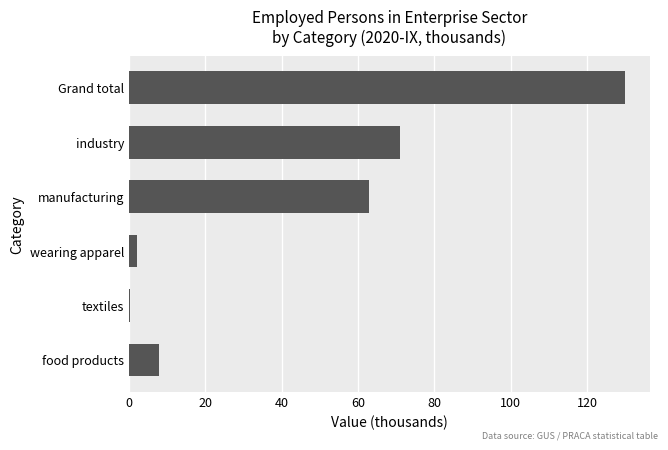

The value at industry is 71.0. True or false?

True